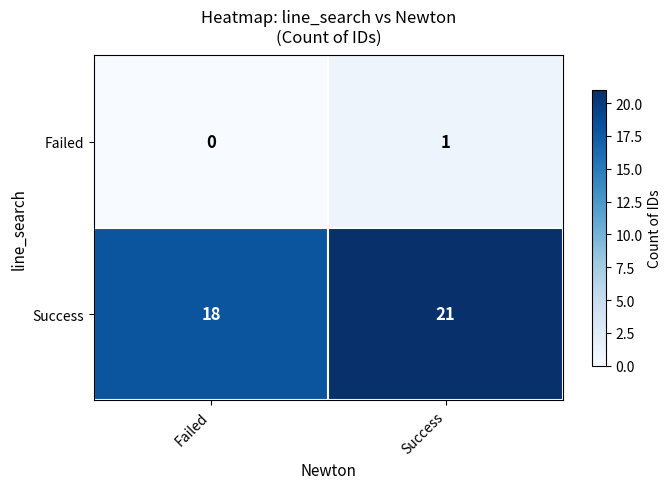

What is the total value across all series at Success?

22